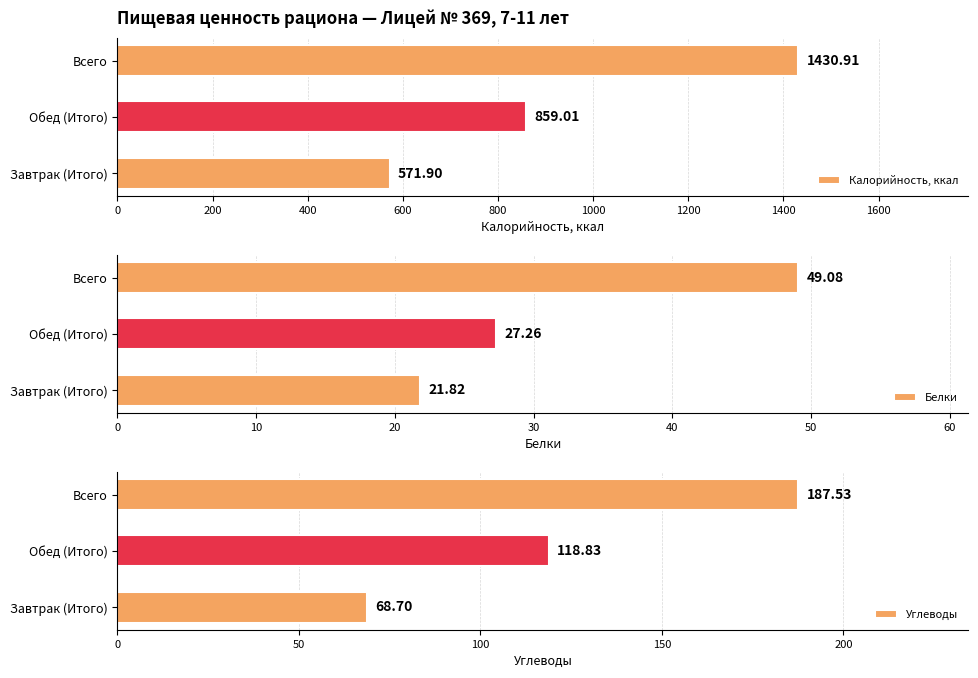

Which category has the lowest value in the Калорийность, ккал series?

Завтрак (Итого)